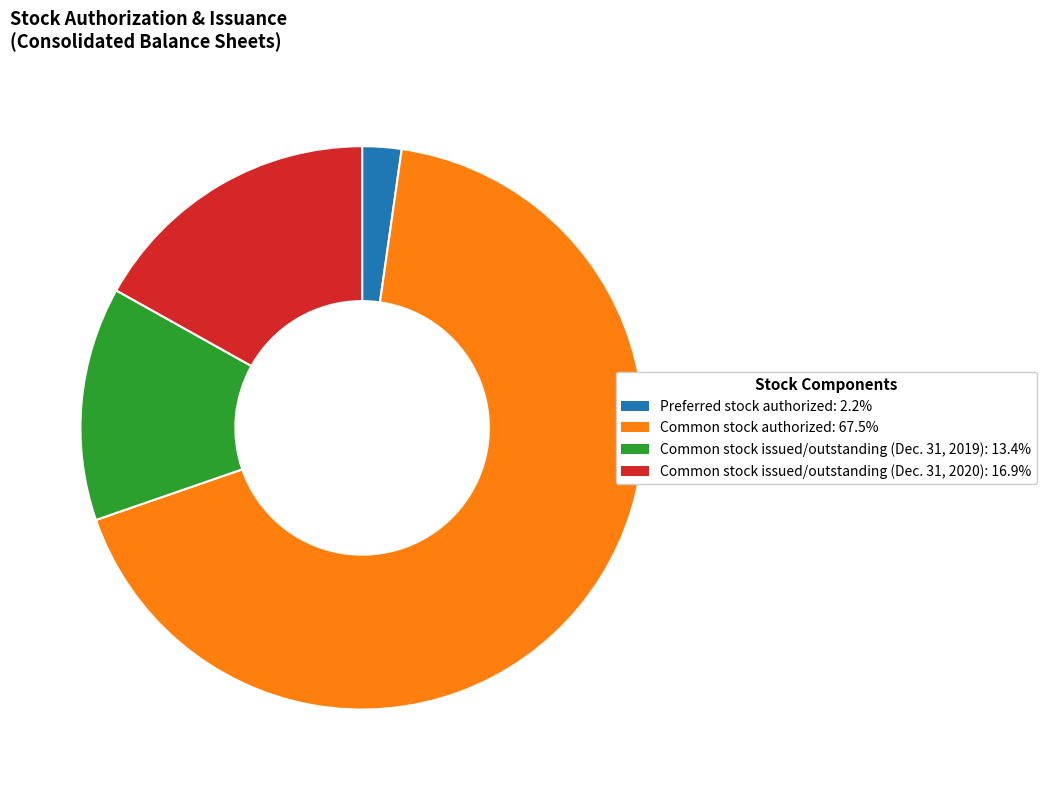

What is the ratio of the value at Common stock issued/outstanding (Dec. 31, 2020): 16.9% to the value at Common stock issued/outstanding (Dec. 31, 2019): 13.4%?

1.3